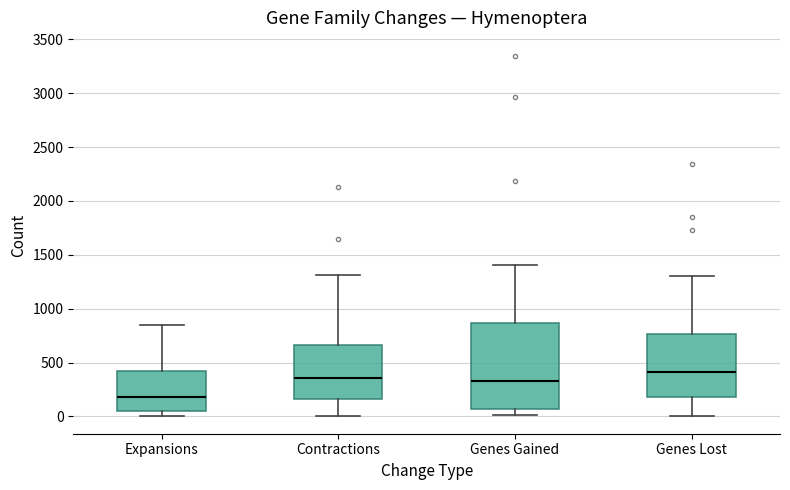

Reading left to right, transcribe this box plot: for each box, give where its median line is, the range the box spans, and where its two whiskers end, as read against the y-axis. The values are not printed on the chart, so give them approximately, as read against the axis.

Expansions: median 200, box 50 to 400, whiskers 0 to 850
Contractions: median 350, box 150 to 650, whiskers 0 to 1300
Genes Gained: median 350, box 50 to 850, whiskers 0 to 1400
Genes Lost: median 400, box 200 to 750, whiskers 0 to 1300